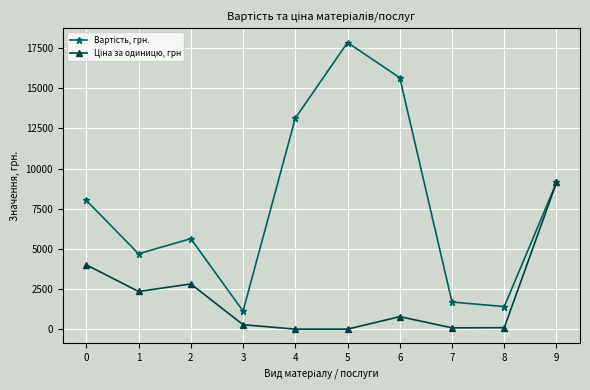

What is the total value across all series at 9?

18270.7